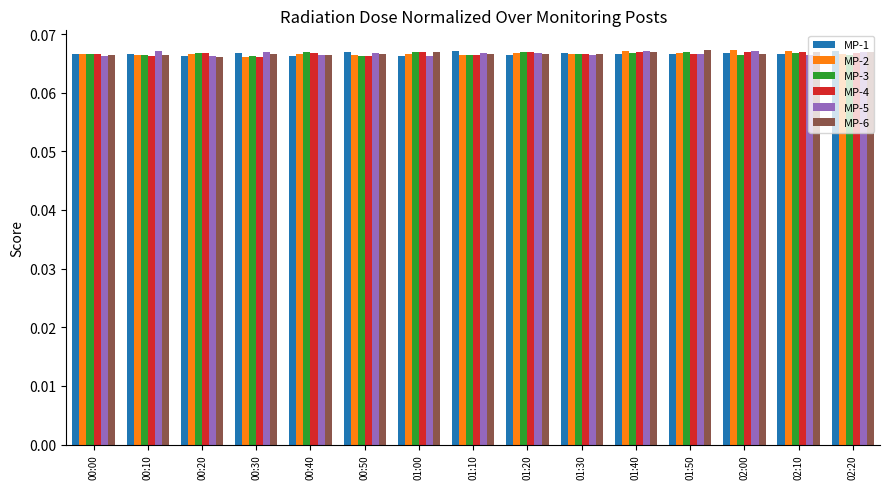

How many bars are there in total?

90